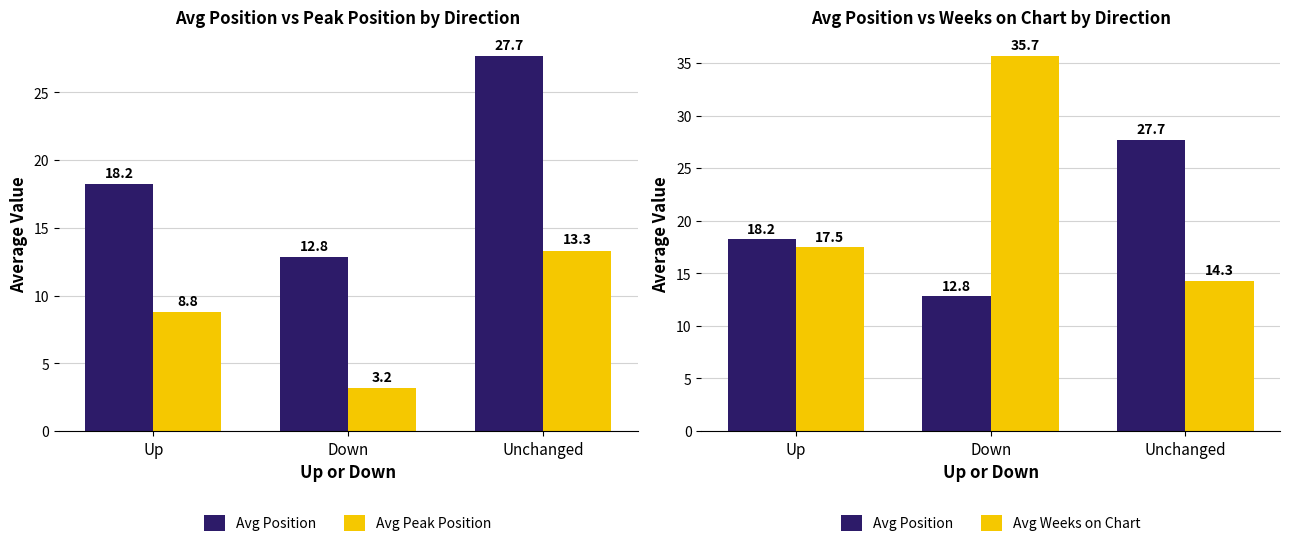

How many data points does each series have?

3